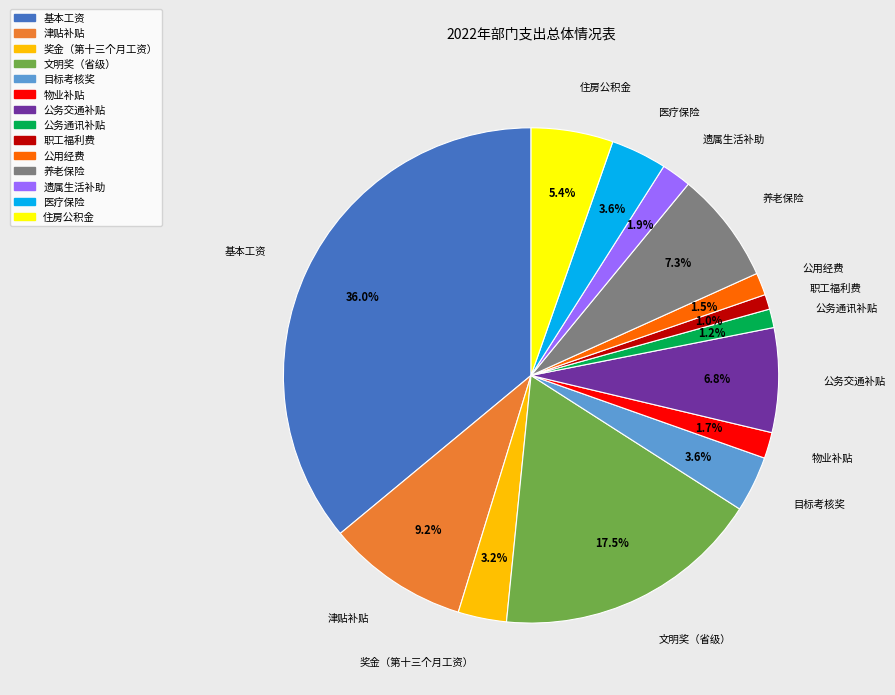

Does 文明奖（省级） account for over 50% of the chart?

No